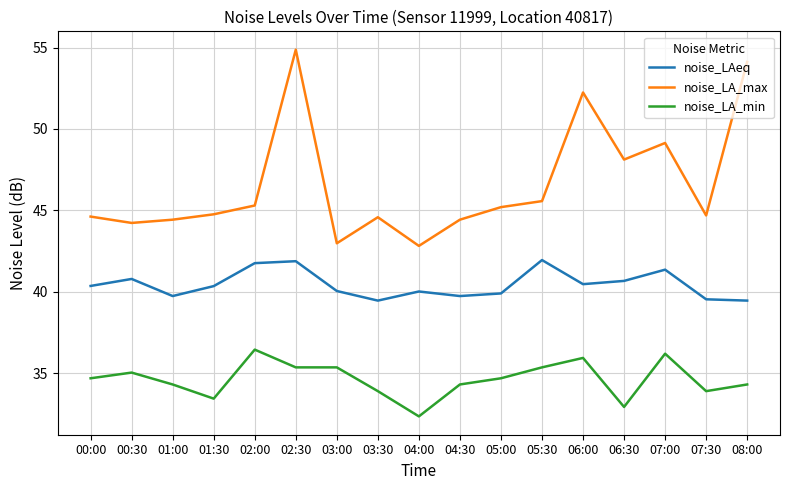

What position from the left is 03:30?

8